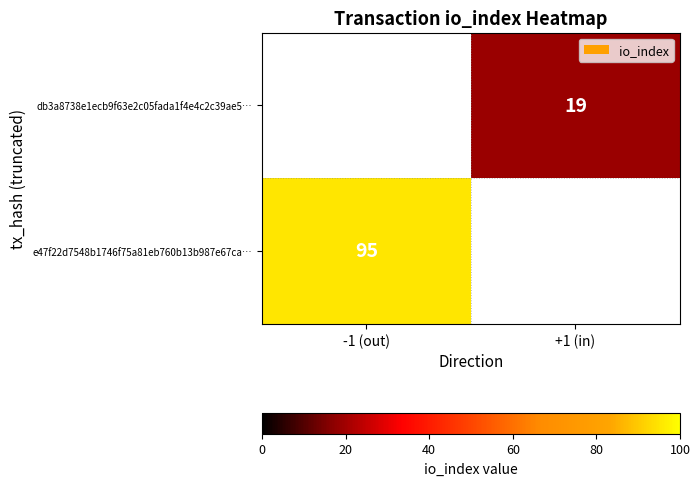

The e47f22d7548b1746f75a81eb760b13b987e67ca… series shows 95 at -1 (out). True or false?

True